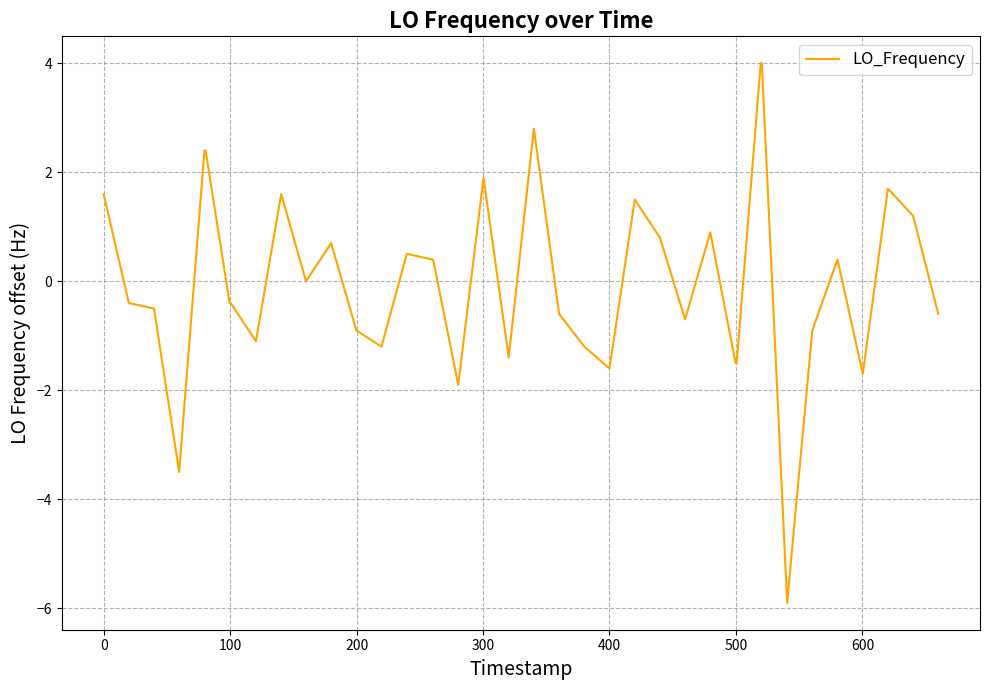

How many lines are shown in the chart?

1